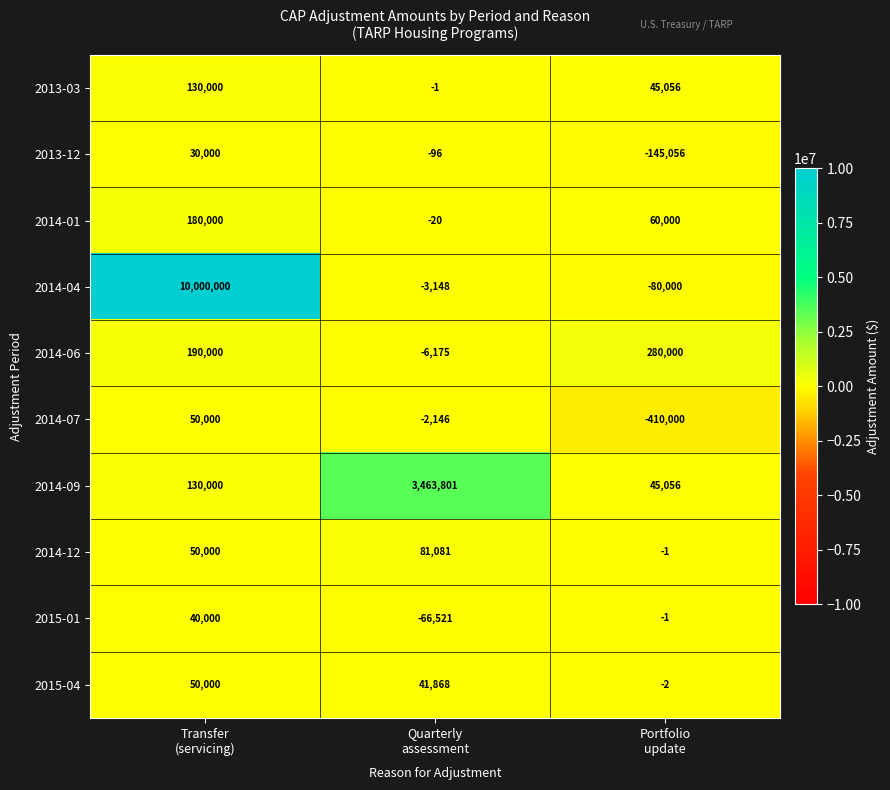

What is the total value across all series at Quarterly
assessment?

3508643